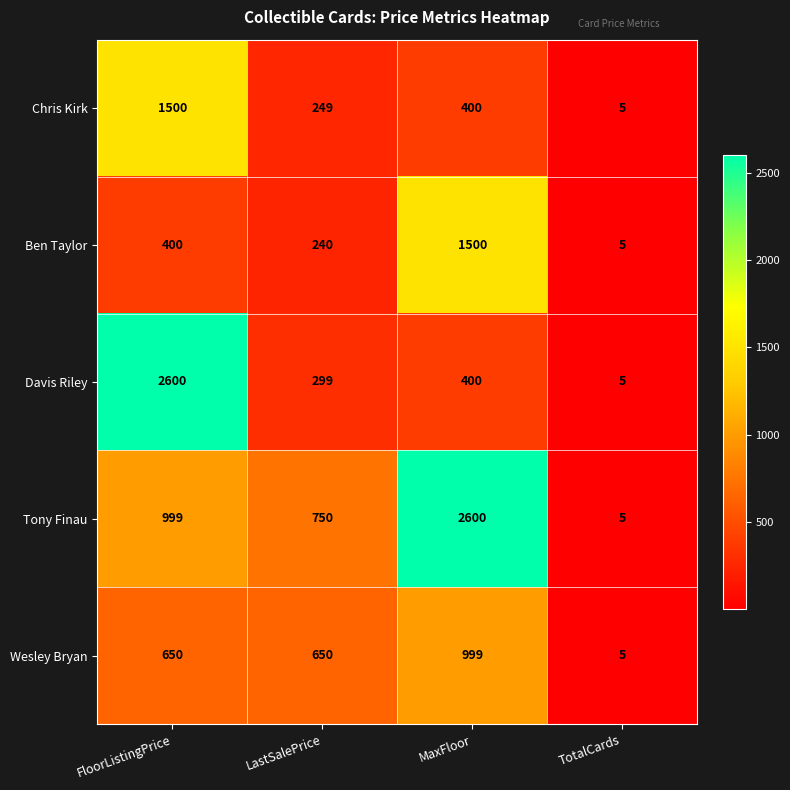

What is the difference between the Davis Riley values at MaxFloor and LastSalePrice?

101